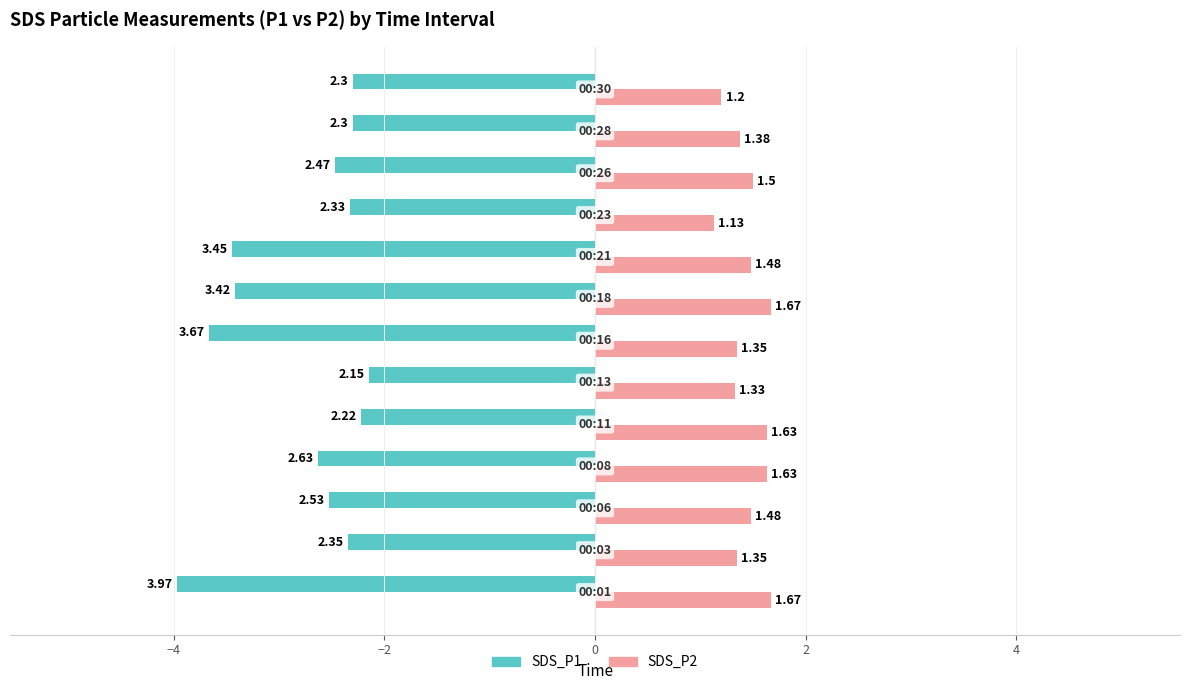

What is the difference between the maximum and minimum values in the SDS_P2 series?

0.5